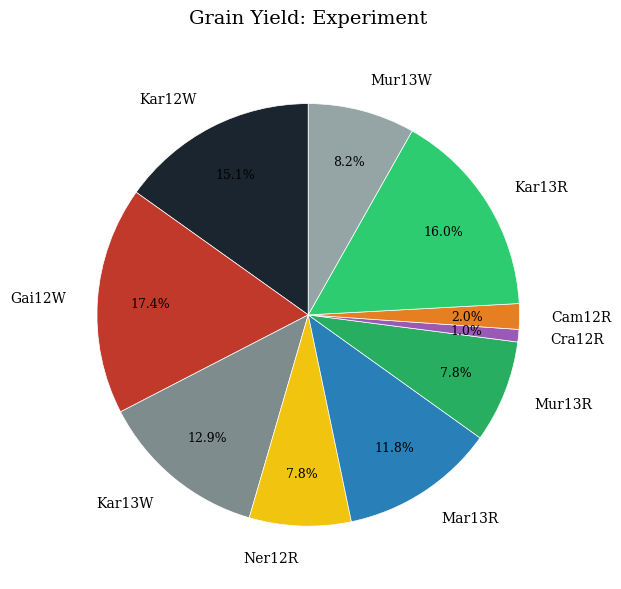

How many segments does this pie chart have?

10